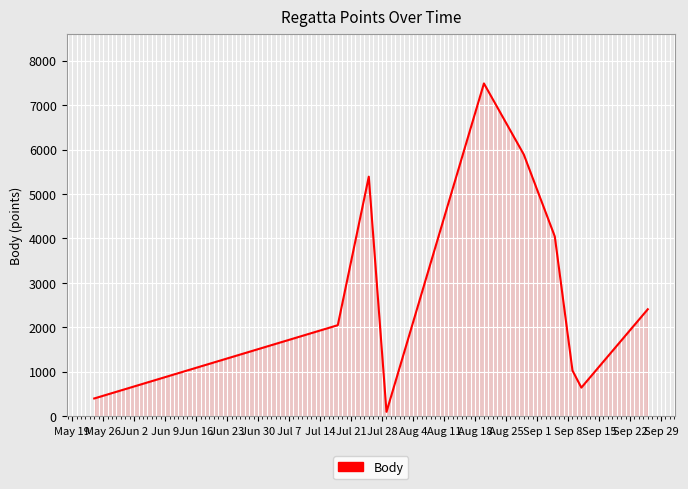

What is the difference between the maximum and minimum values?

7386